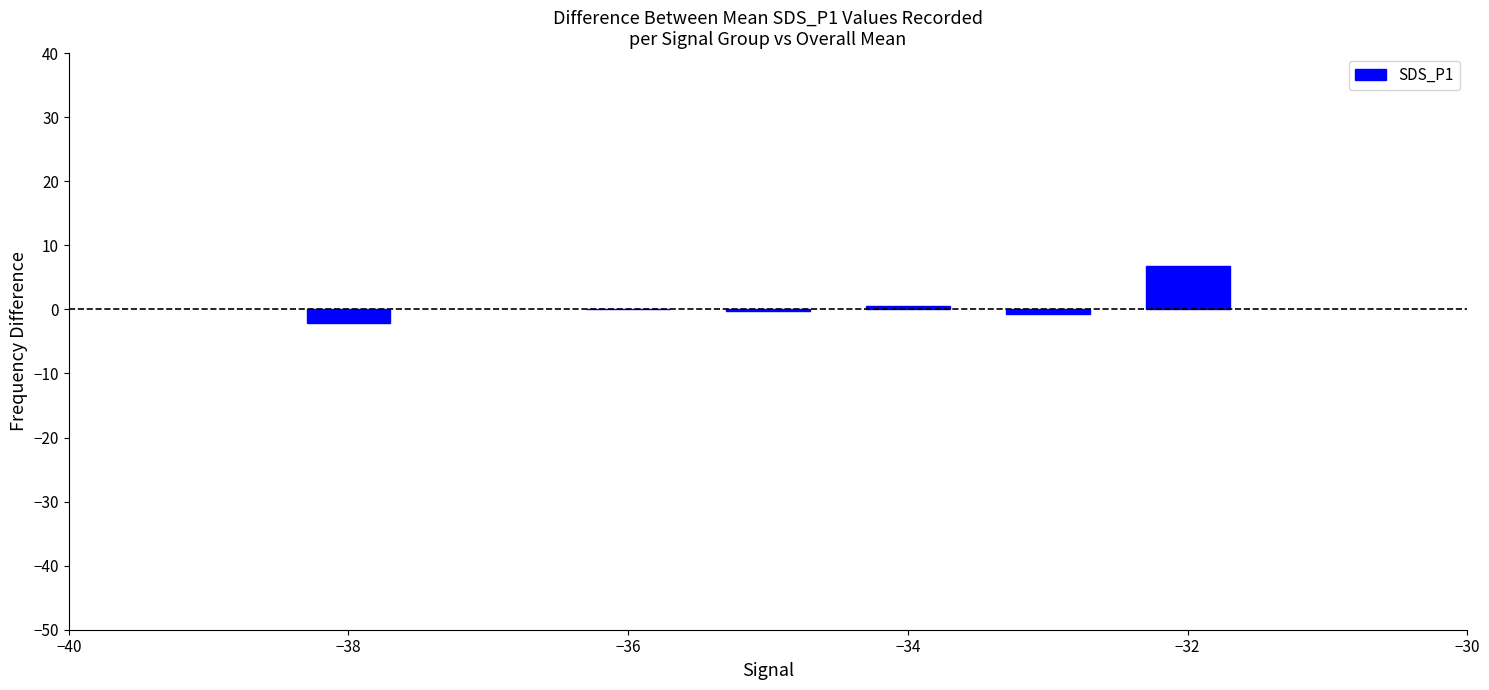

What is the greatest value displayed?

6.8